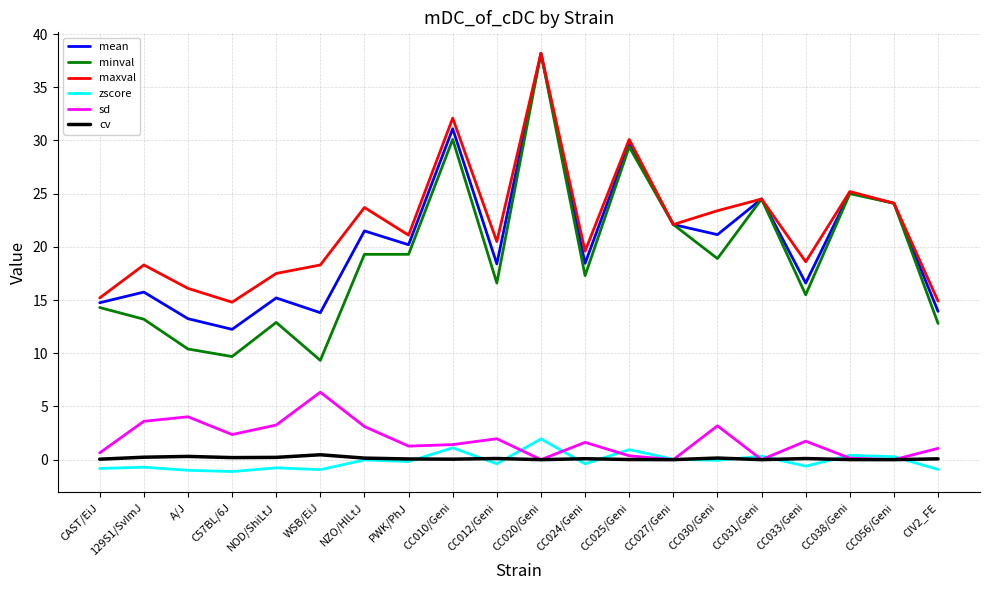

True or false: maxval has a value of 7.8 at 129S1/SvImJ.

False